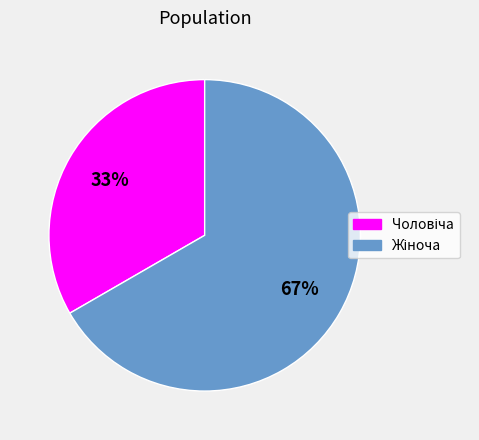

To the nearest percent, what is the average slice percentage?

50%